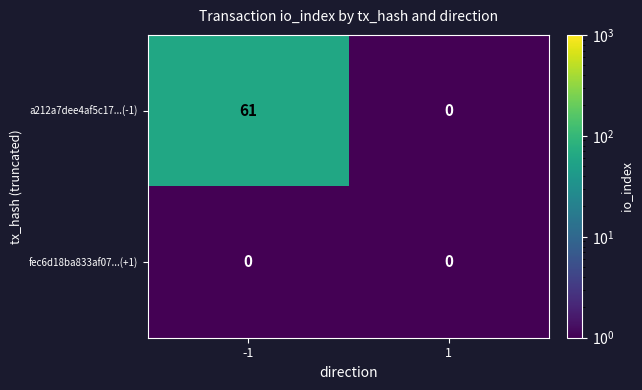

The value of fec6d18ba833af07...(+1) at 1 is 0. True or false?

True